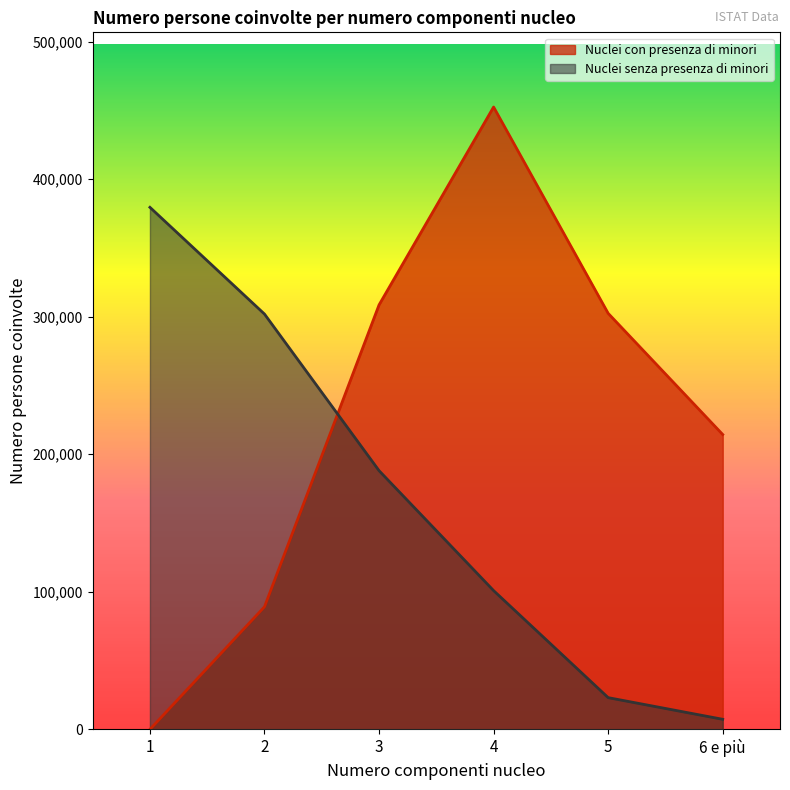

Where does the Nuclei senza presenza di minori series first go above 188082?

1